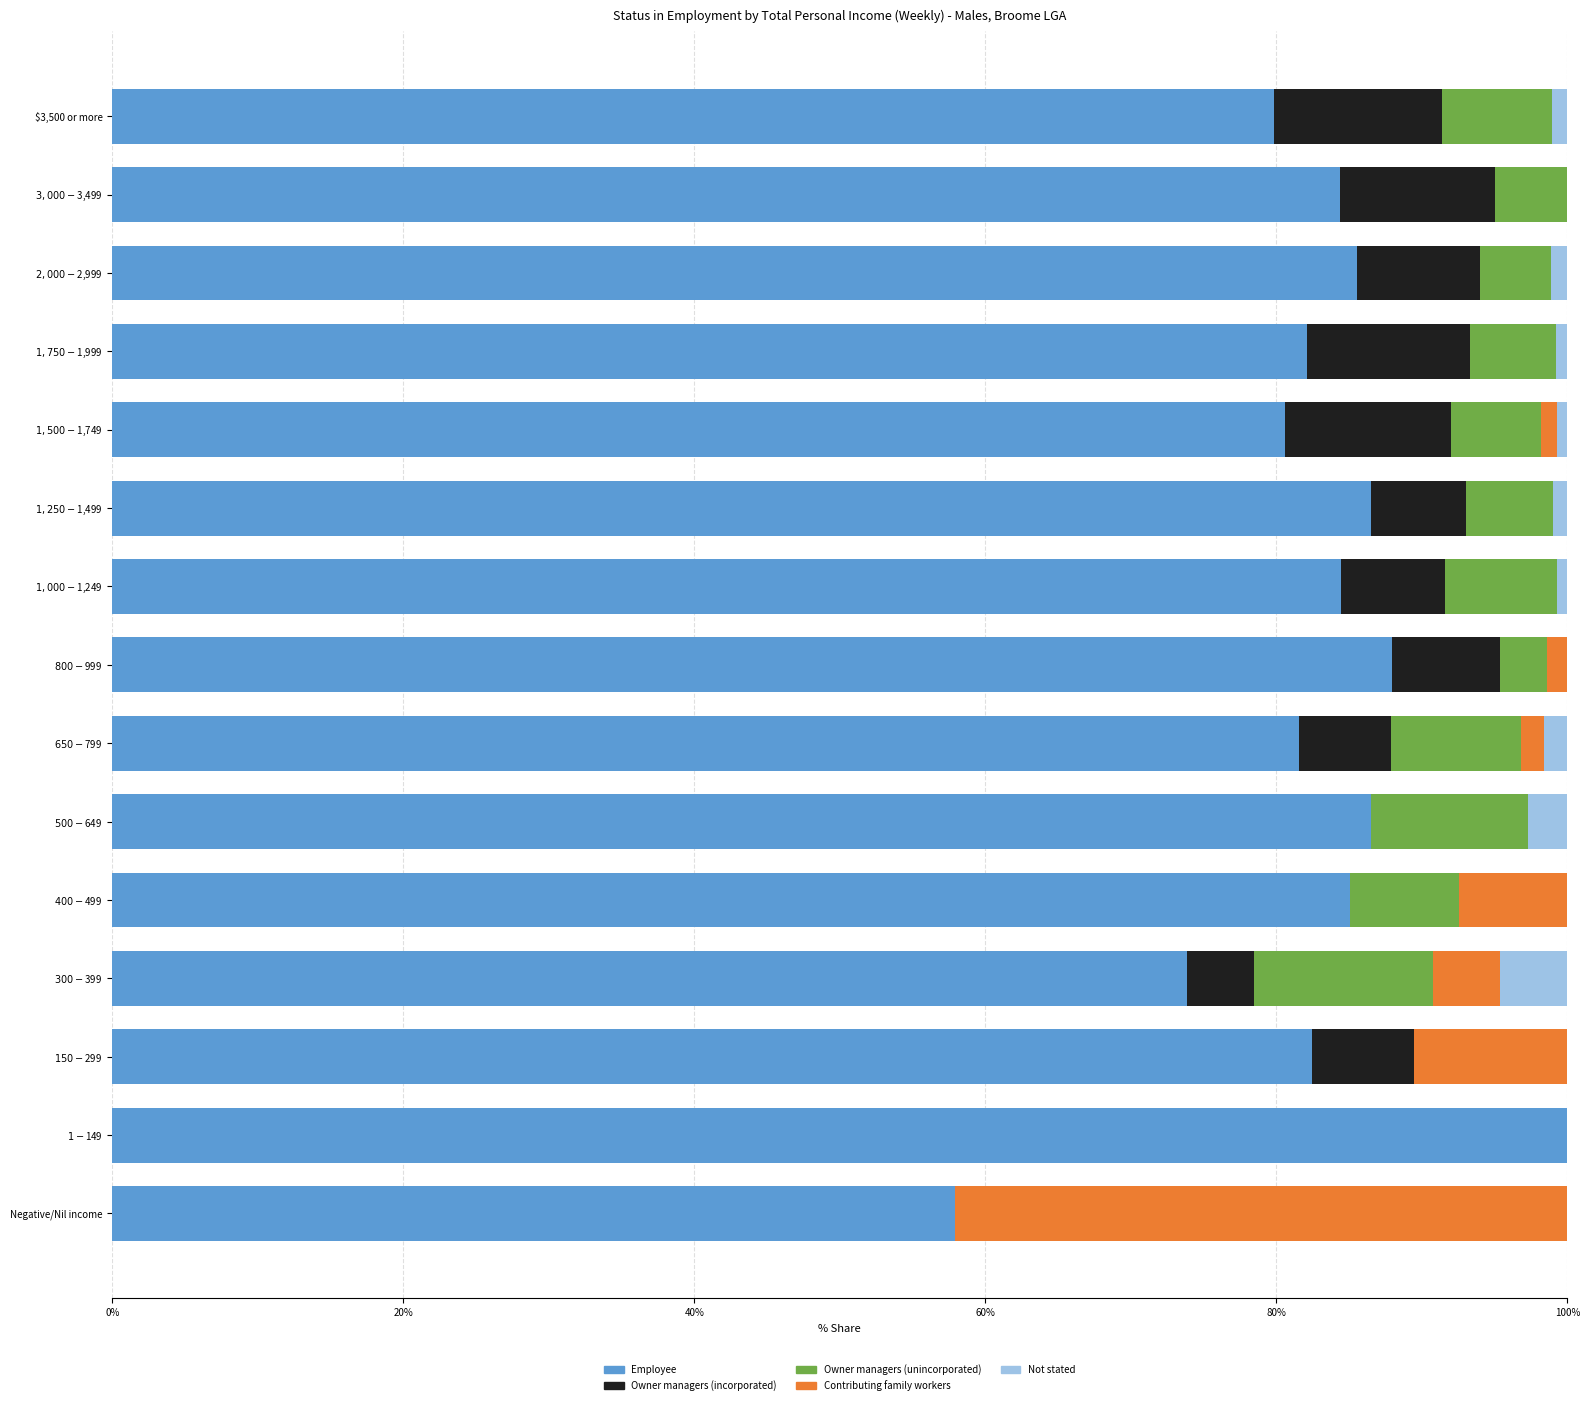

What is the highest value of the Employee series?

100.0